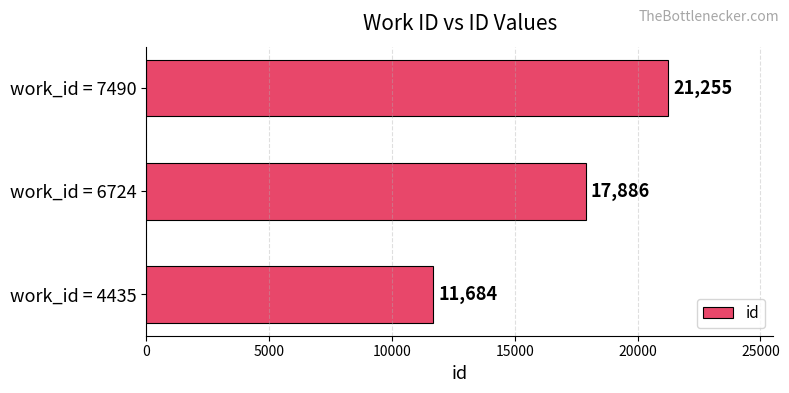

What is the difference between the maximum and second lowest values?

3369